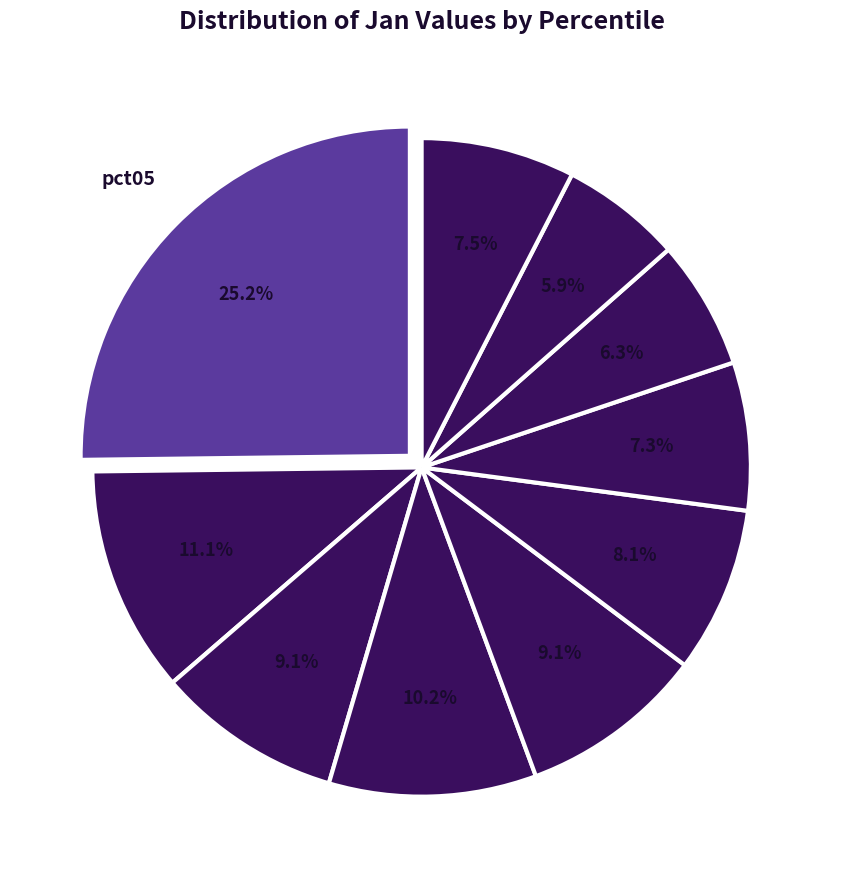

Rank the categories by value from highest to lowest.

pct05, pct15, pct35, pct25, pct45, pct55, pct95, pct65, pct75, pct85